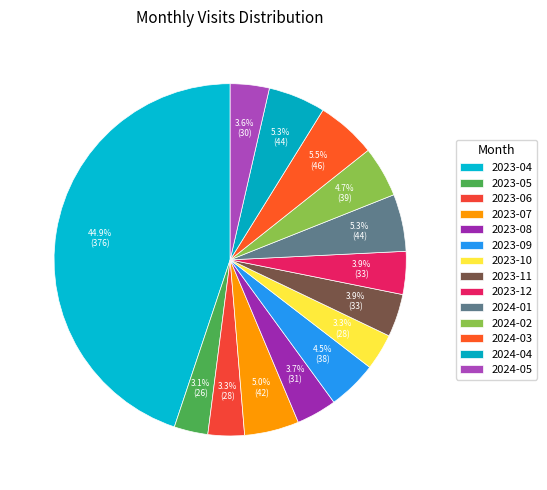

What is the change in value from 2023-05 to 2024-02?

+13